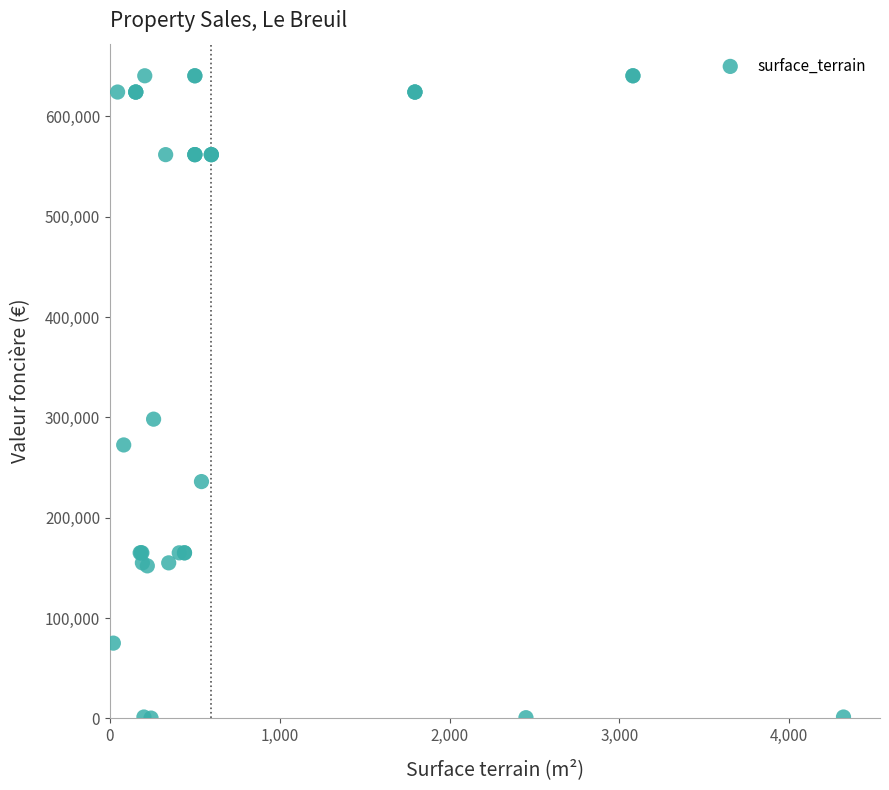

What Y value in the scatter plot is closest to 320350?

298200